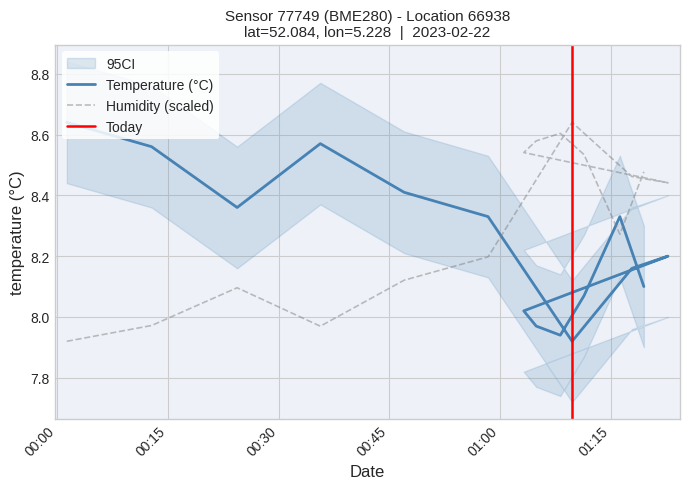

Is the value of temperature at 2023-02-22T00:01:18 greater than the value of humidity at 2023-02-22T01:03:11?

Yes